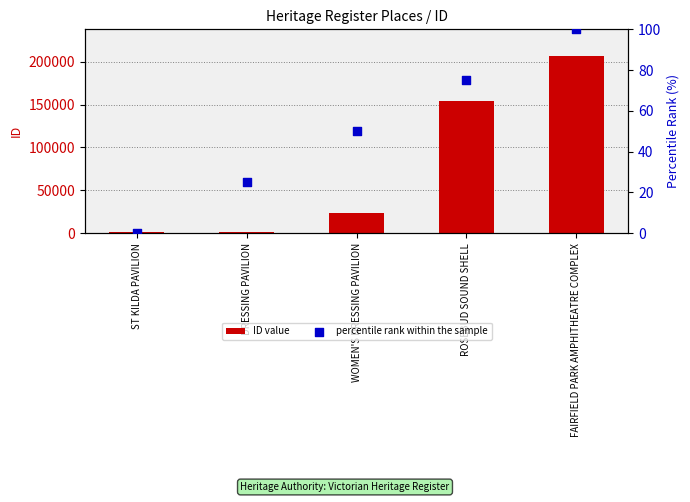

Is the value of percentile rank within the sample at DRESSING PAVILION greater than the value of ID value at FAIRFIELD PARK AMPHITHEATRE COMPLEX?

No